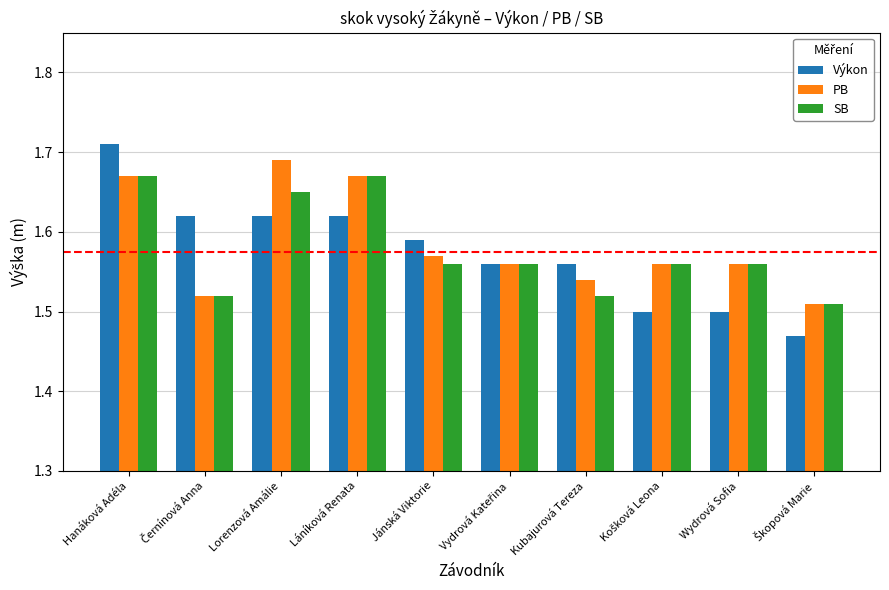

Rank the series at Lorenzová Amálie from highest to lowest value.

PB, SB, Výkon